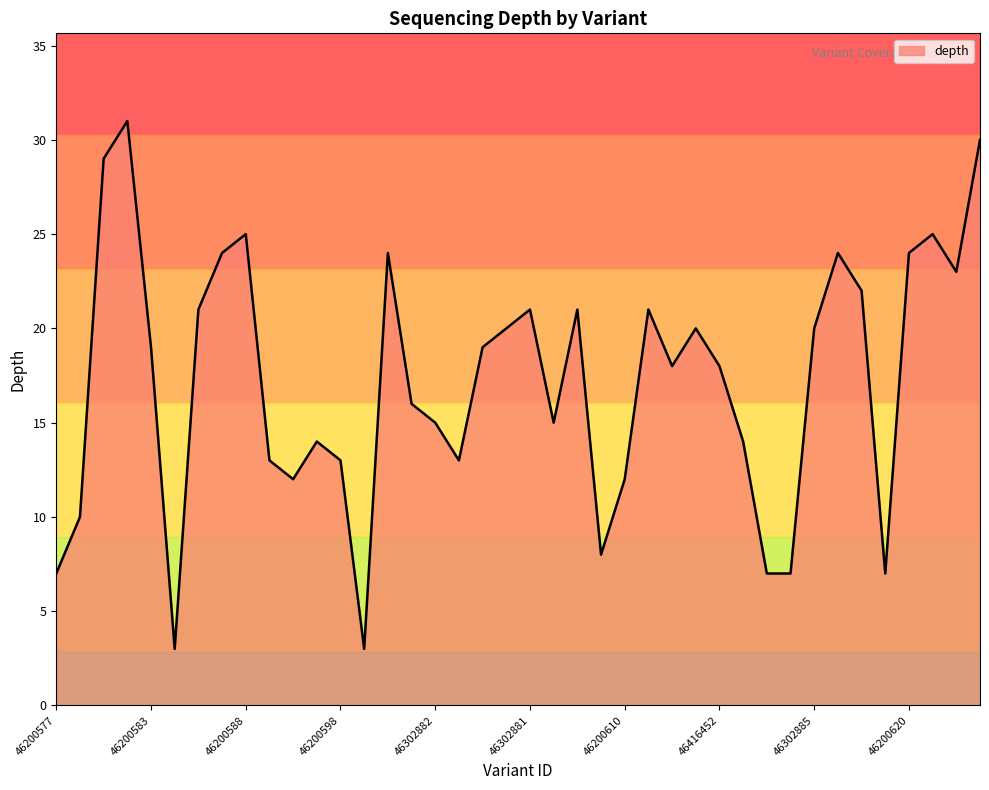

Reading left to right, list all the values displayed in this chart.

7	10	29	31	19	3	21	24	25	13	12	14	13	3	24	16	15	13	19	20	21	15	21	8	12	21	18	20	18	14	7	7	20	24	22	7	24	25	23	30